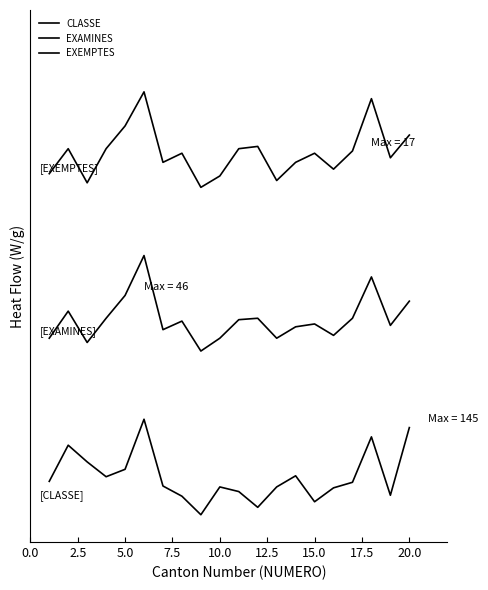

Is this an area chart (filled region under the line)?

No